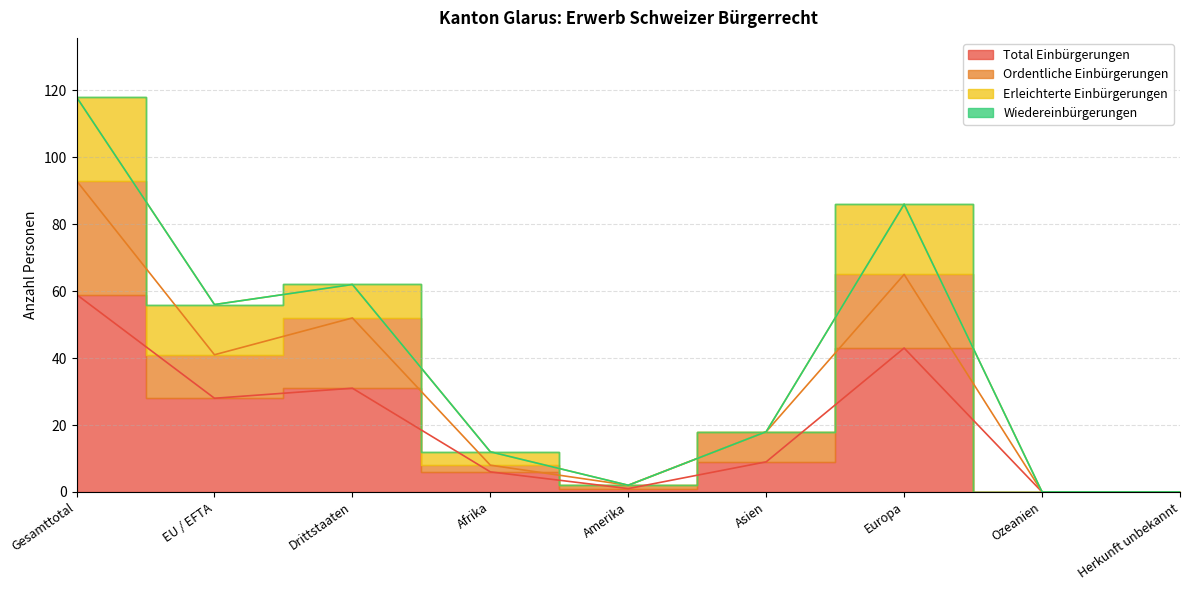

True or false: Ordentliche Einbürgerungen and Total Einbürgerungen cross at least once.

False